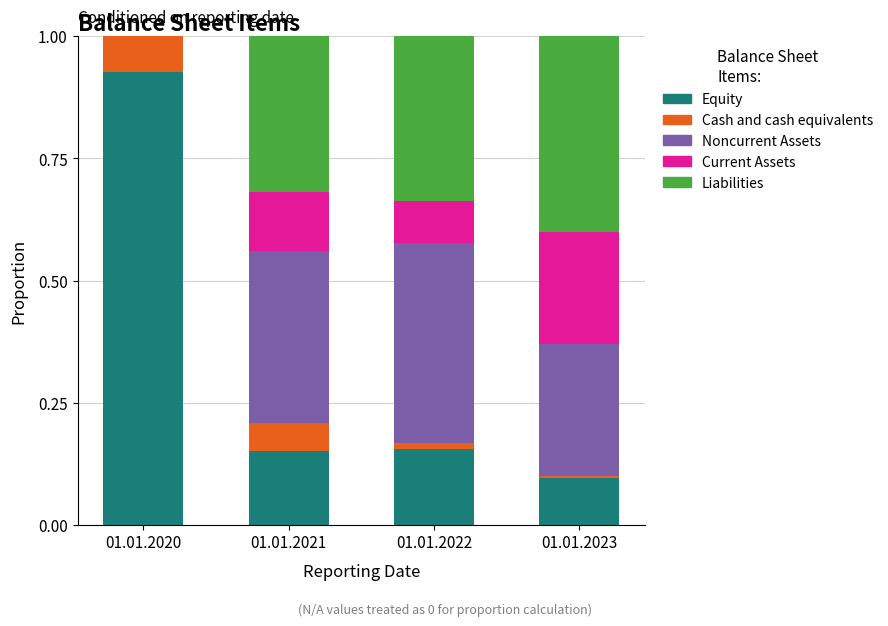

True or false: Equity has a value of 0.2 at 01.01.2023.

False